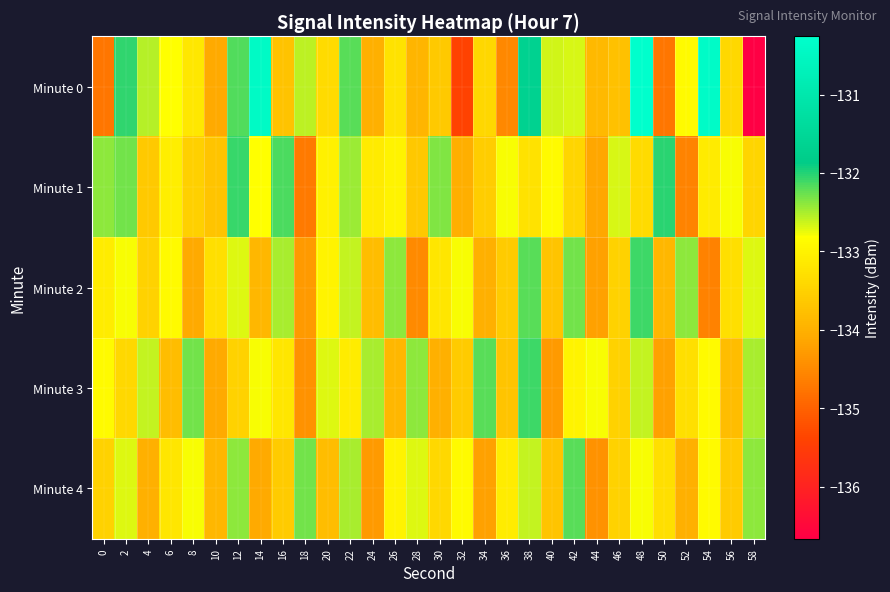

At how many categories does at least one series exceed -133?

29